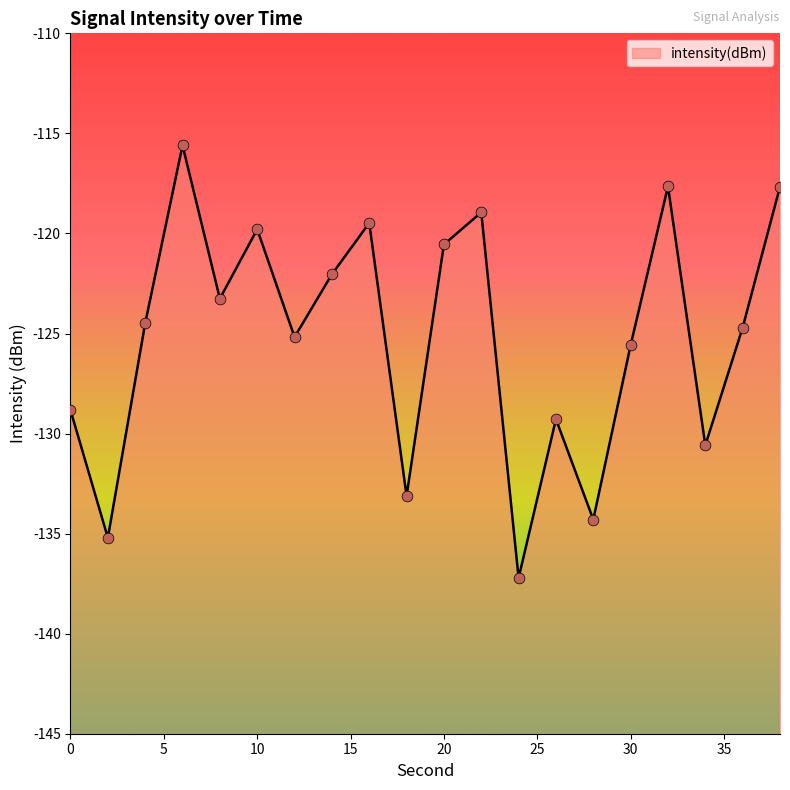

Between 20 and 32, which is larger?

32